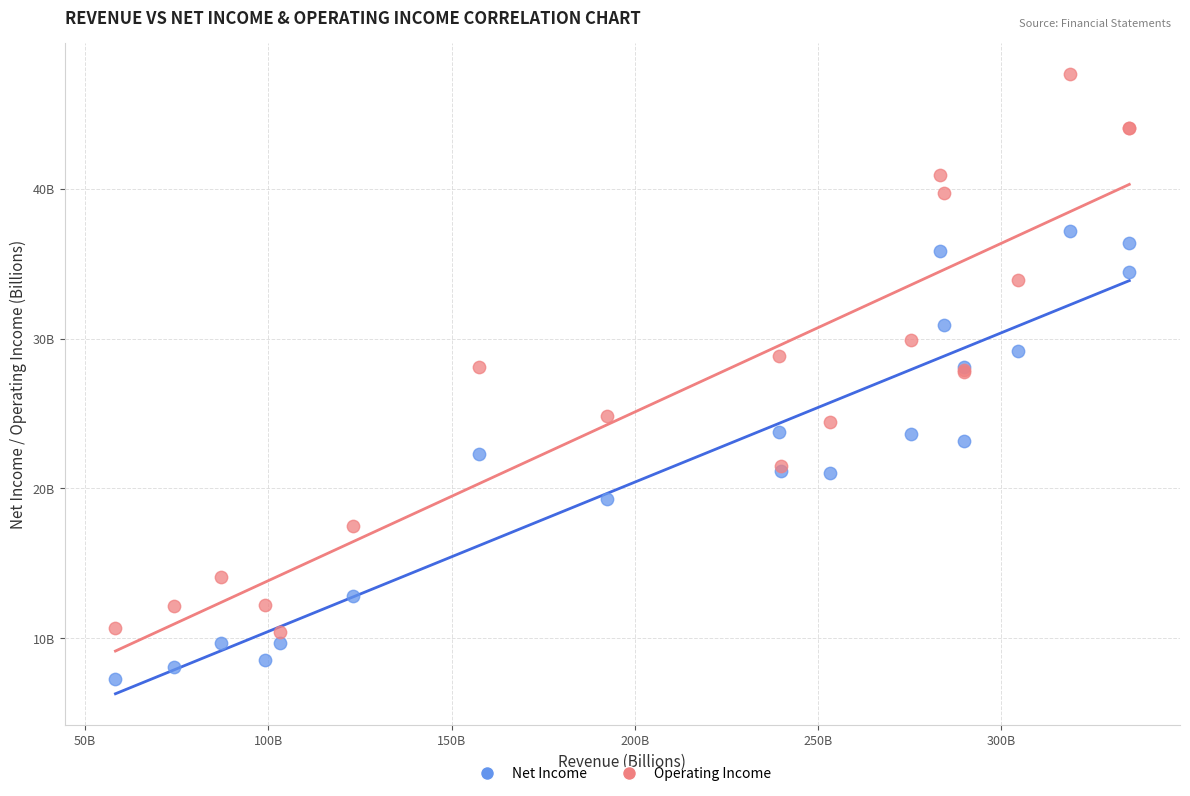

Which series contains the lowest Y value?

Net Income